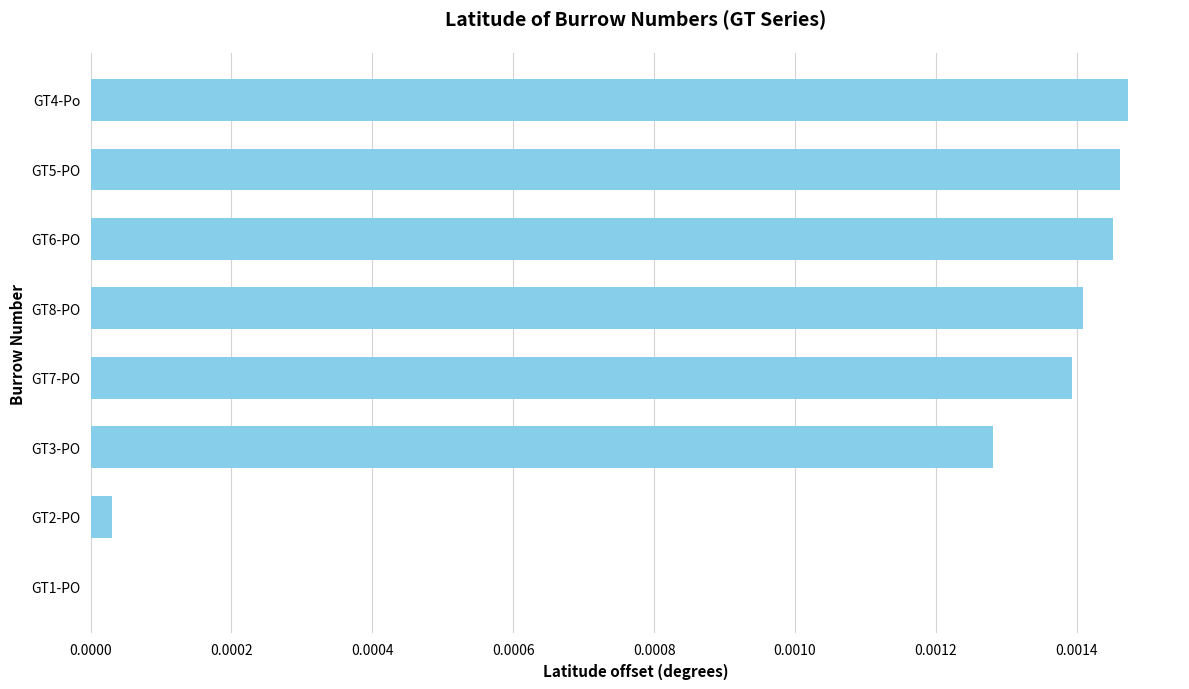

True or false: the data shows 0.0 at GT7-PO.

True